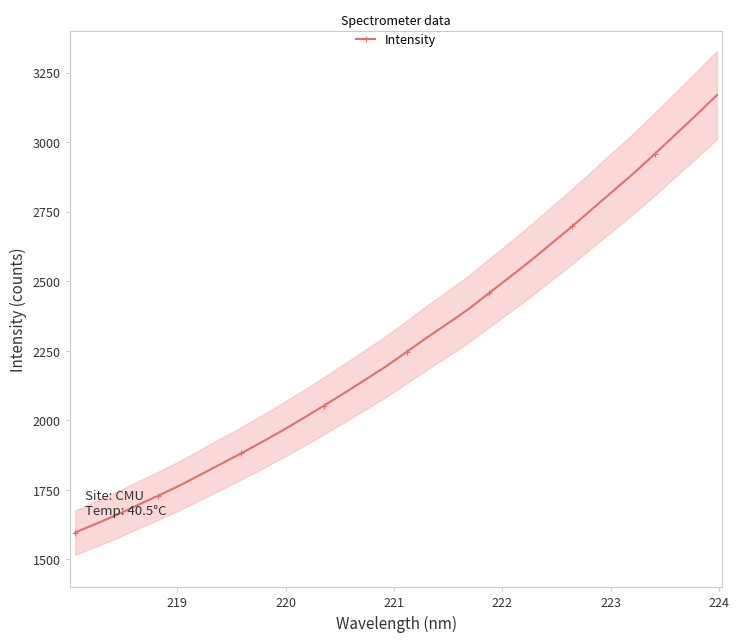

What is the value of the Intensity point at the 31st from the left?

3097.3